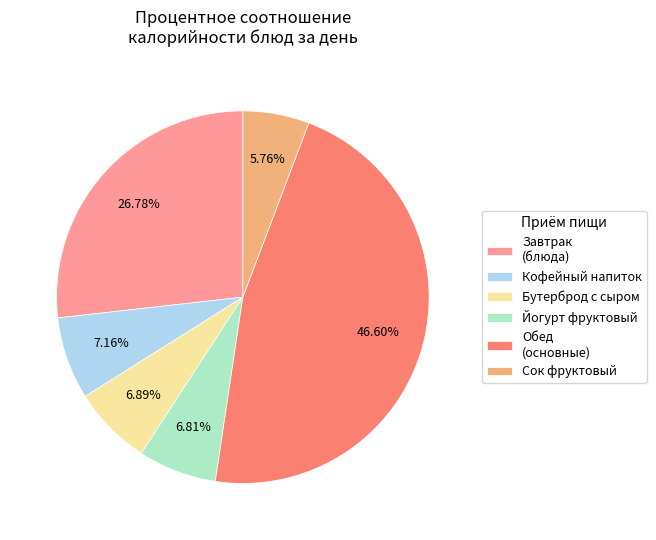

To the nearest percent, what is the difference between the largest and smallest slice percentages?

41%